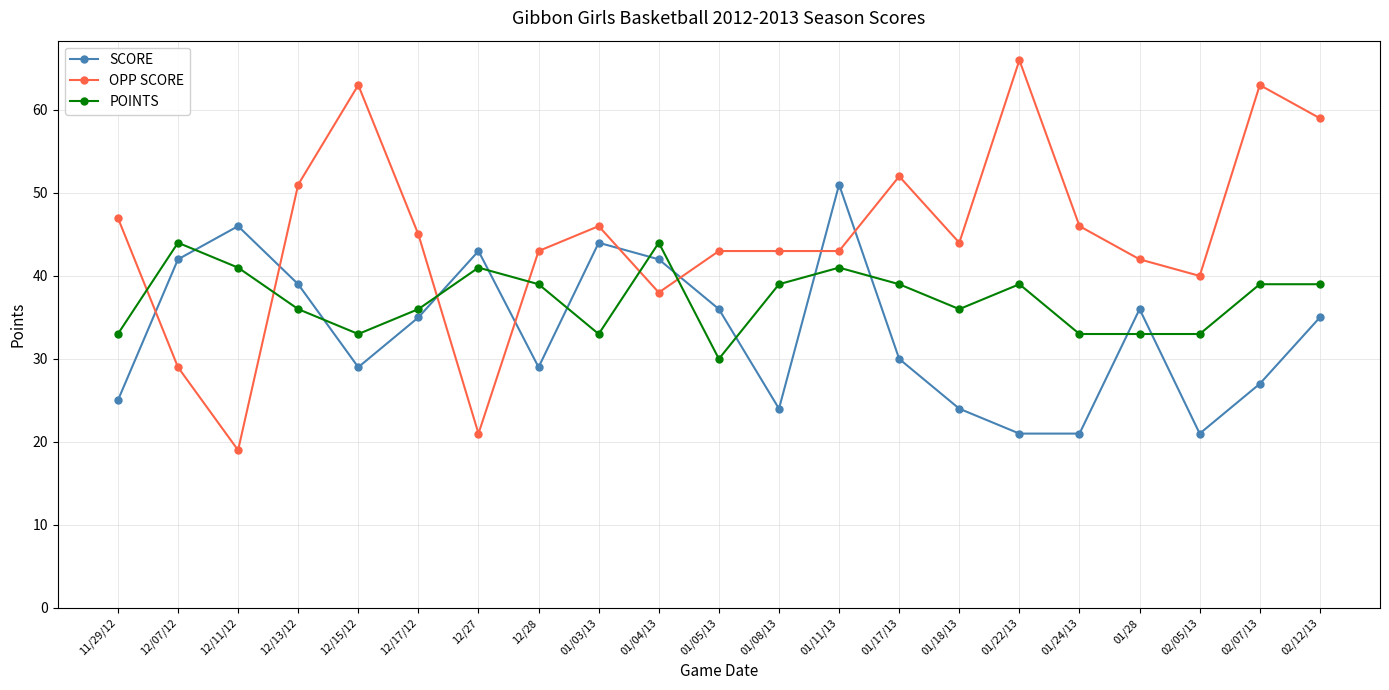

What is the label of the 17th point from the right?

12/15/12